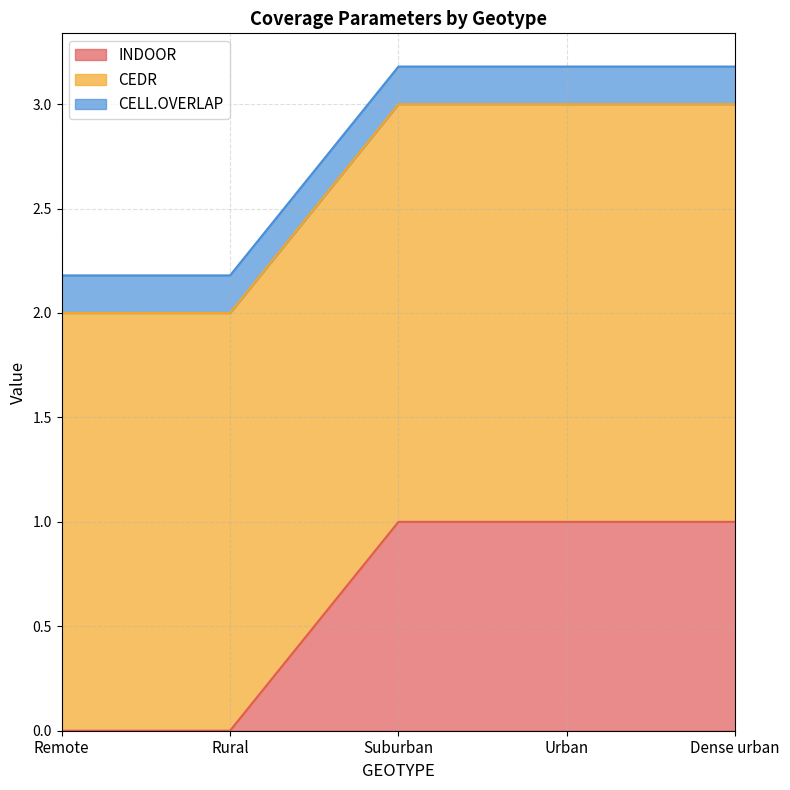

True or false: INDOOR has more than 0 points higher than both neighbors.

False